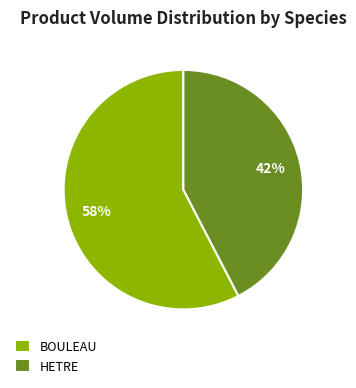

Does BOULEAU represent more than half of the total?

Yes